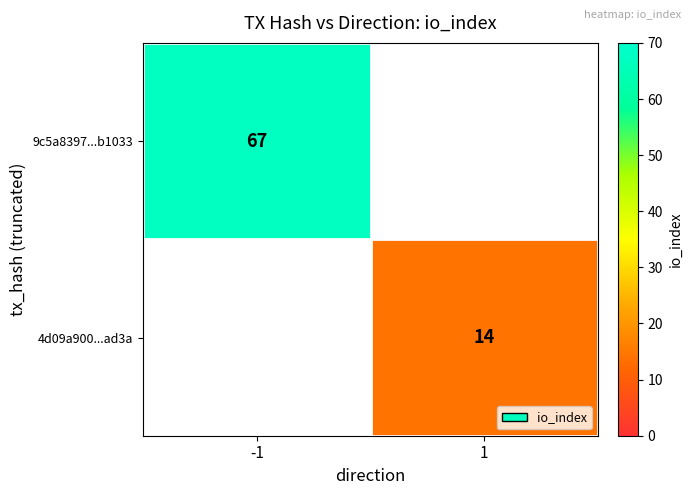

Is it true that 4d09a900...ad3a equals 14 at 1?

True